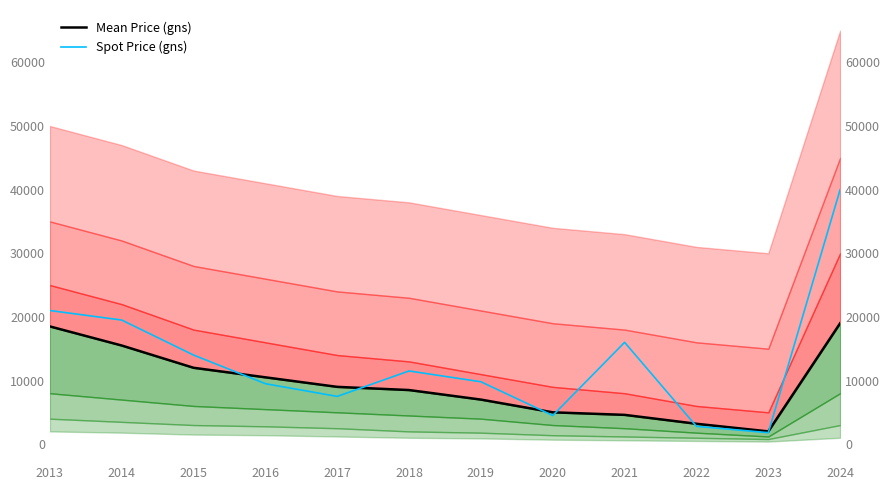

Is it true that Spot Price (gns) equals 1922 at 2020?

False